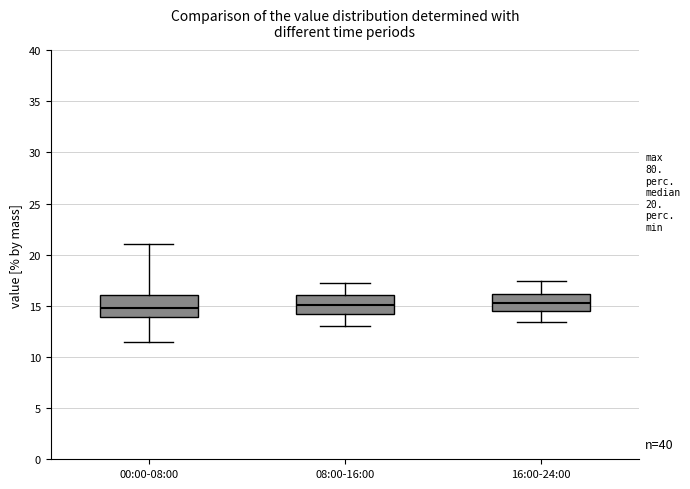

Reading left to right, transcribe this box plot: for each box, give where its median line is, the range the box spans, and where its two whiskers end, as read against the y-axis. The values are not printed on the chart, so give them approximately, as read against the axis.

00:00-08:00: median 15.0, box 14.0 to 16.0, whiskers 11.5 to 21.0
08:00-16:00: median 15.0, box 14.0 to 16.0, whiskers 13.0 to 17.0
16:00-24:00: median 15.5, box 14.5 to 16.0, whiskers 13.5 to 17.5